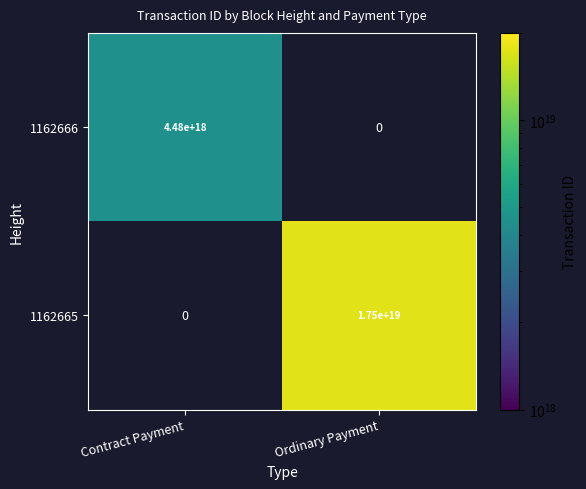

The 1162666 series shows 1443373531619702016 at Contract Payment. True or false?

False